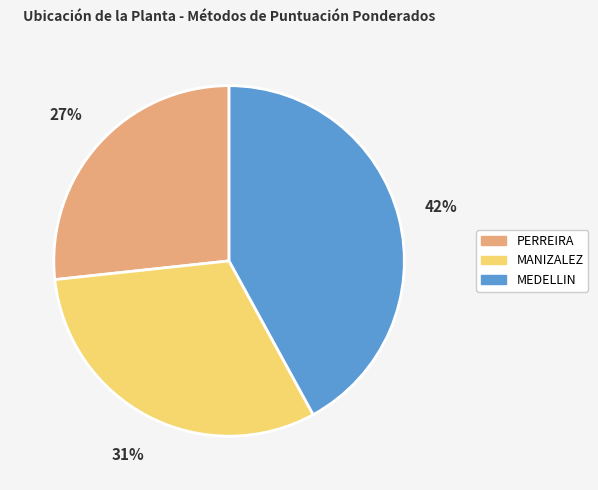

How many slices are in this pie chart?

3